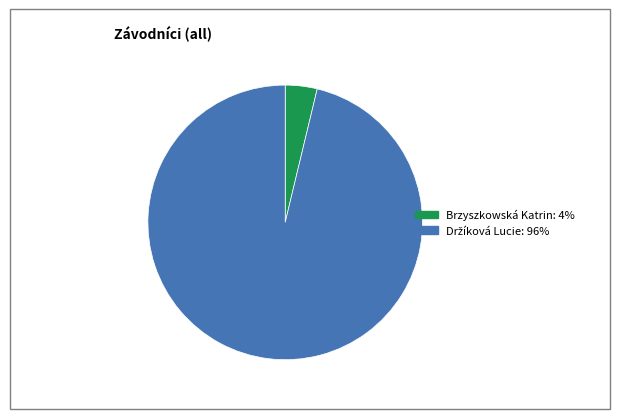

The Brzyszkowská Katrin slice represents 4% of the pie. True or false?

True